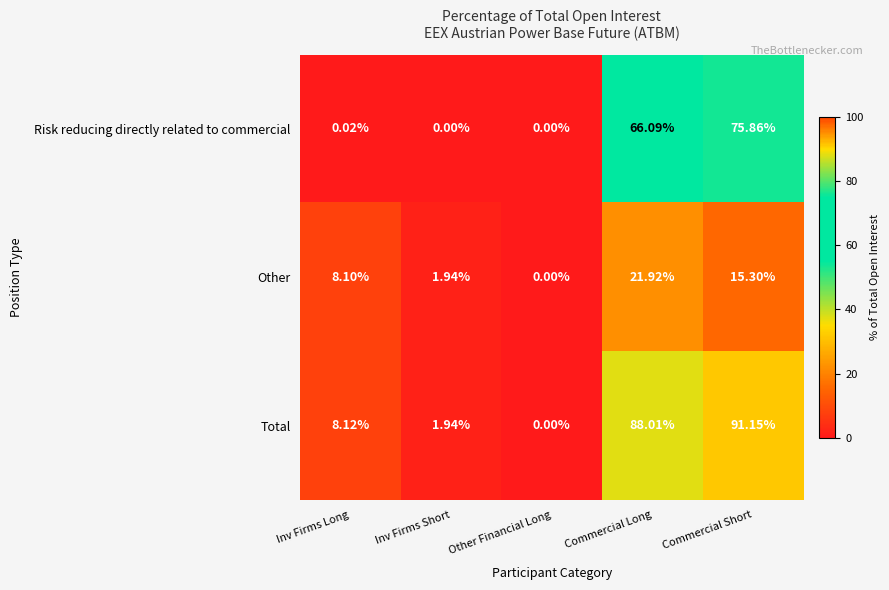

What is the total value across all series at Inv Firms Long?

16.2